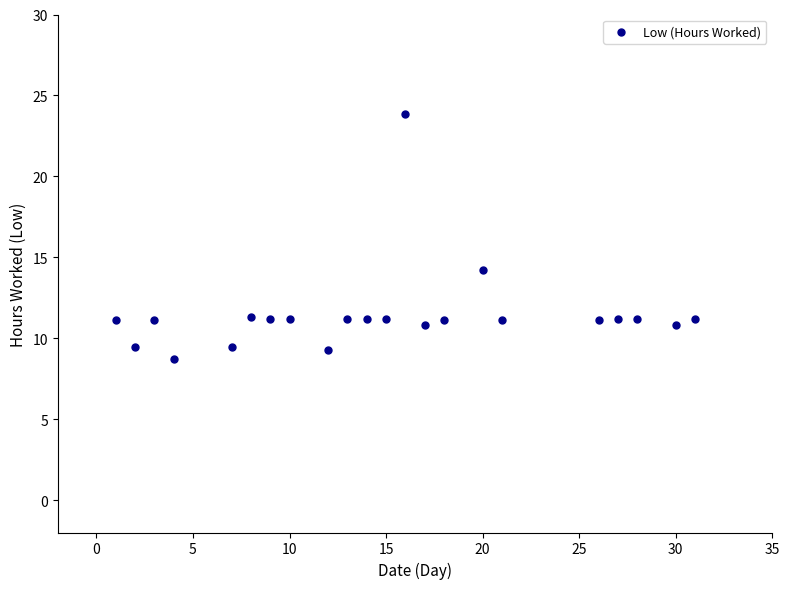

What Y value in the scatter plot is closest to 16?

14.2